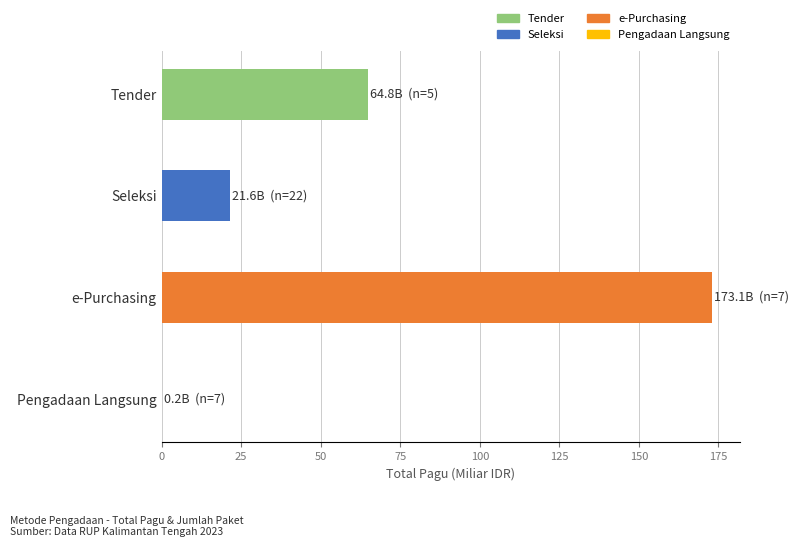

Which category has the highest value across all series?

e-Purchasing